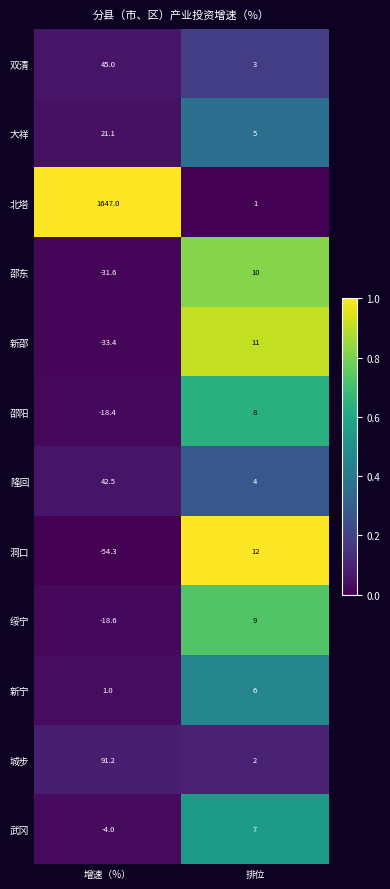

Which series has the largest range (max minus min)?

北塔